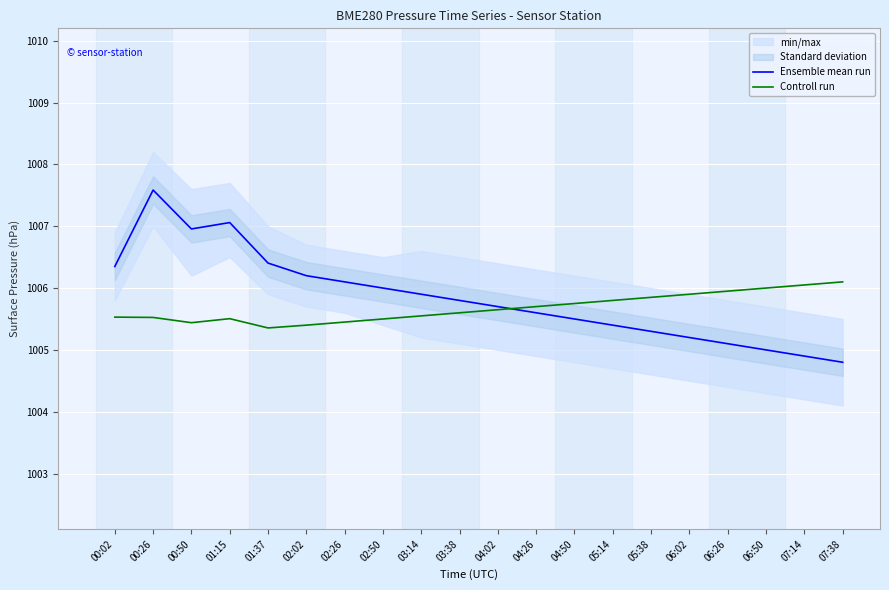

What is the maximum value shown in the chart?

1007.6